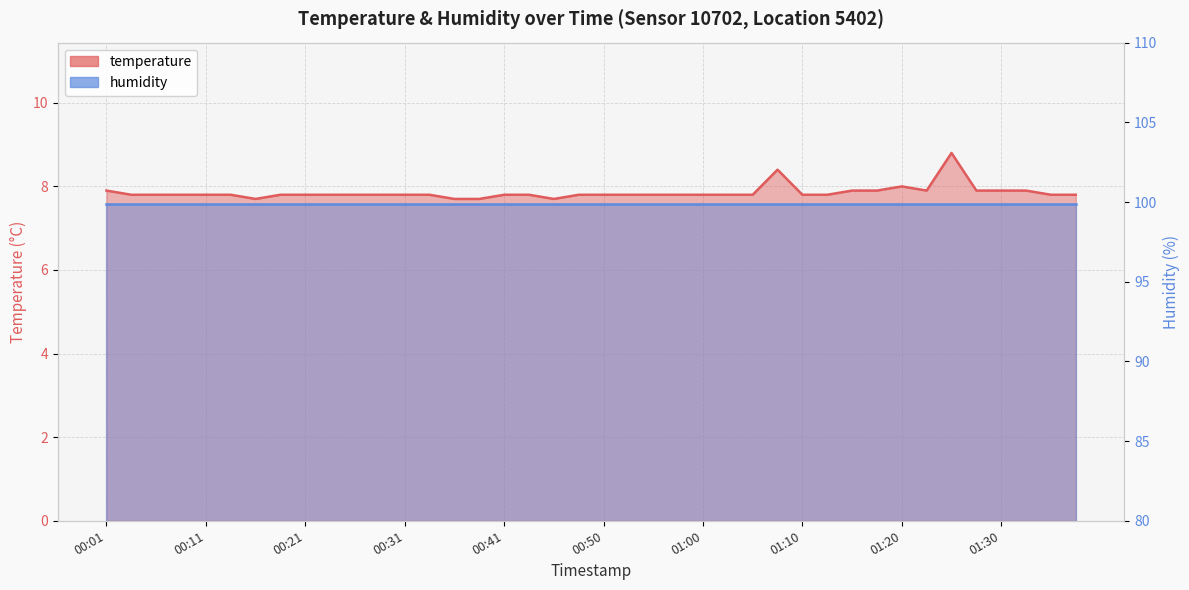

Is it true that the value at 01:17 is 7.9?

True